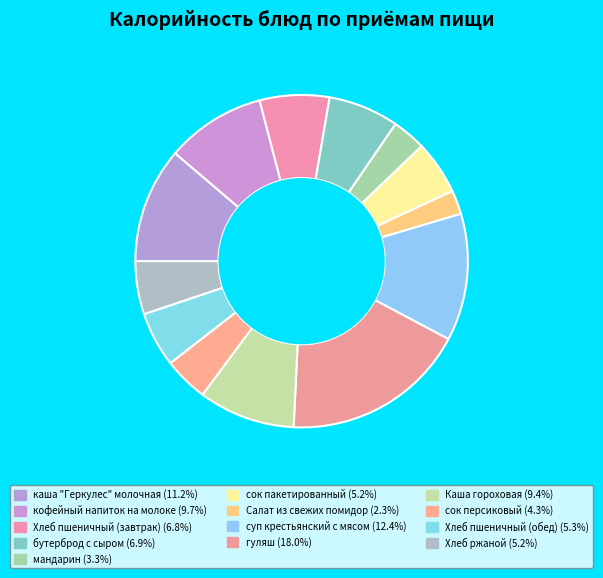

Count the number of slices in the pie.

13